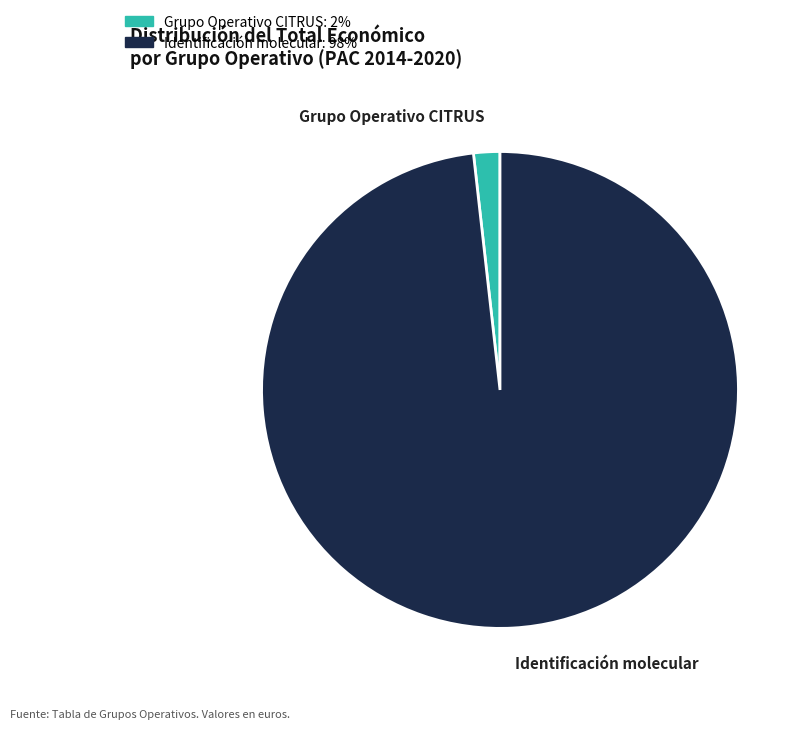

Does any single category account for the majority?

Yes